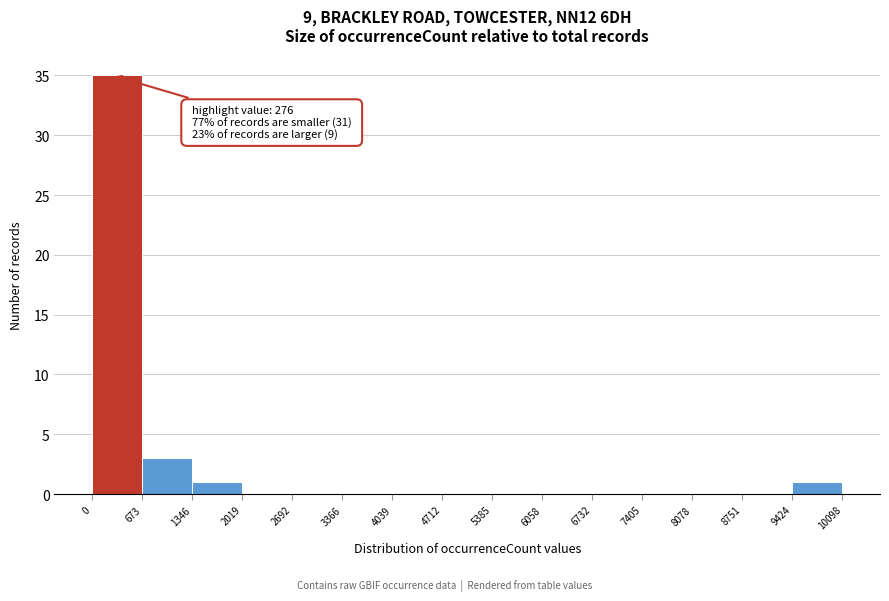

Which range on the x-axis has the tallest bar?

0 to 673